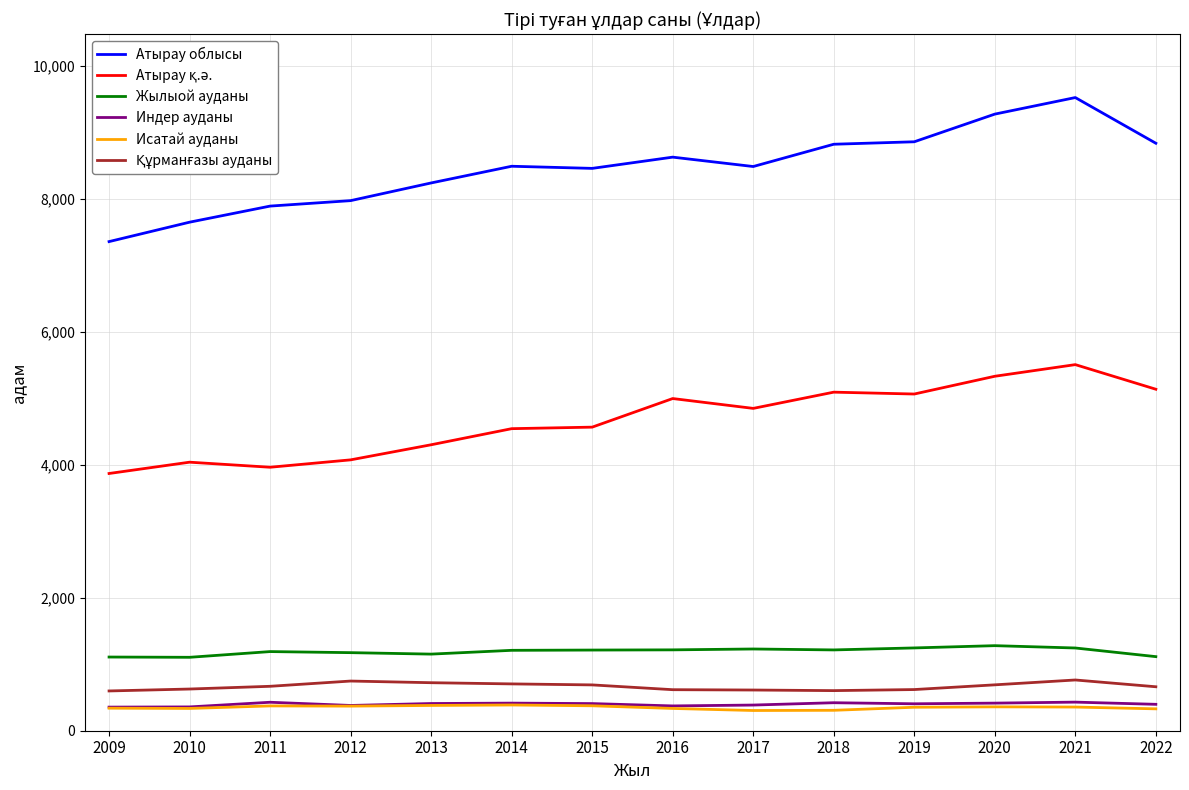

What is the spread (max minus min) of values at 2012?

7601